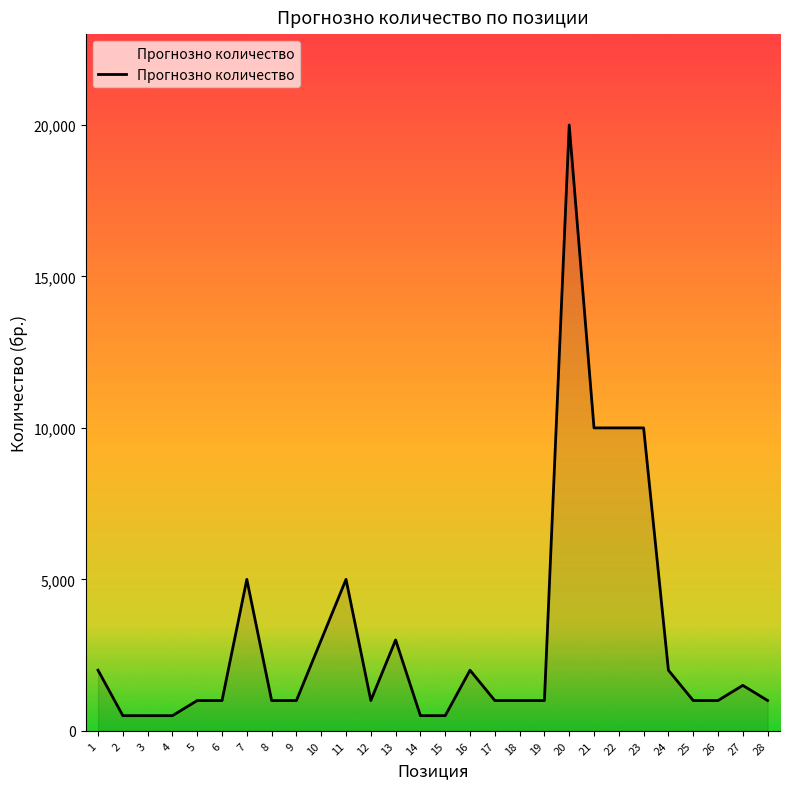

True or false: the data shows 1495 at 13.

False